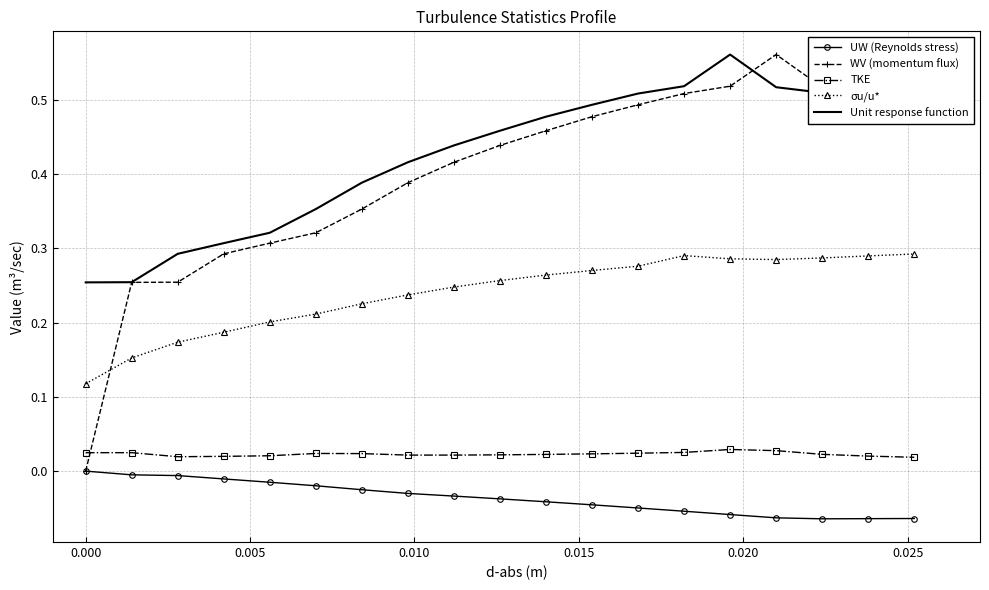

Which series has the widest spread of values?

WV (momentum flux)